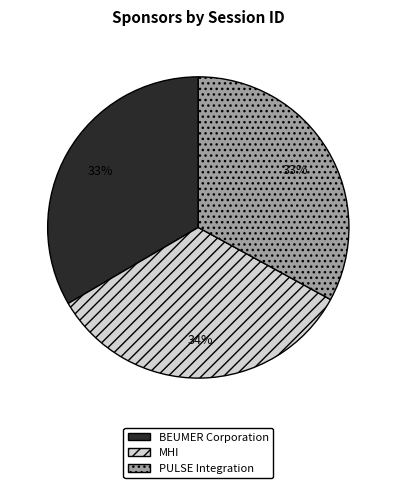

To the nearest percent, what percentage of the pie is MHI?

34%